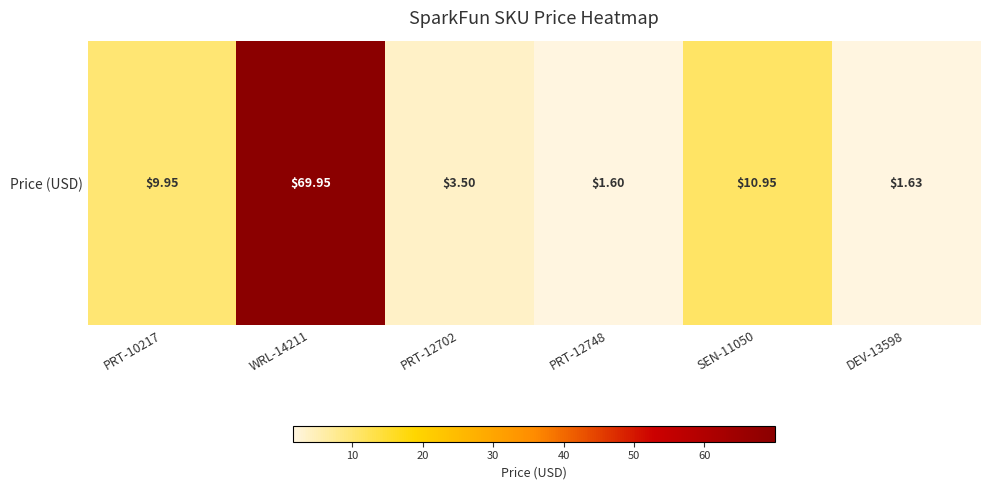

Between DEV-13598 and PRT-12748, which is larger?

DEV-13598